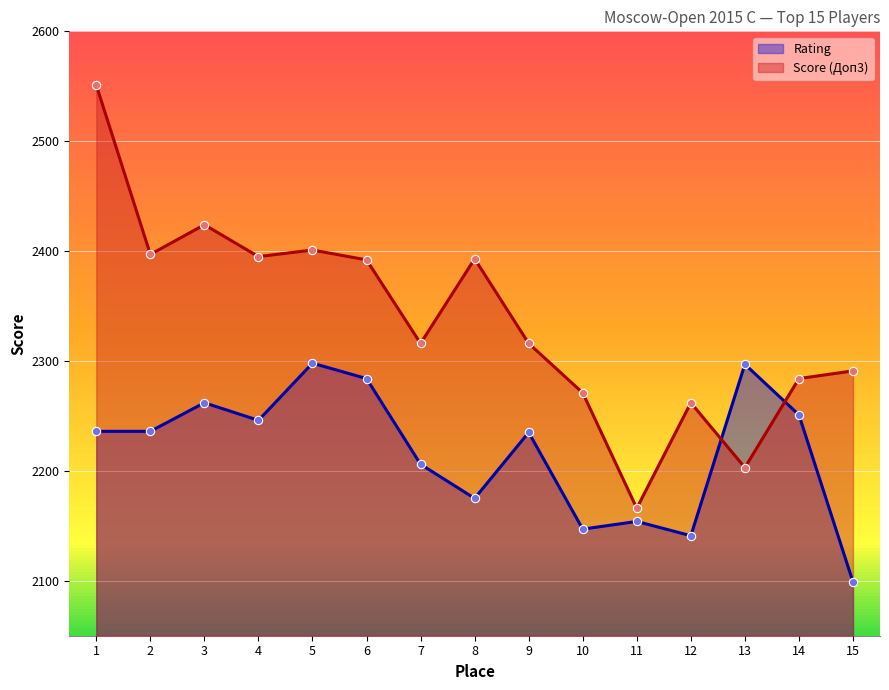

What is the difference between the maximum and minimum values in the Score (Доп3) series?

385